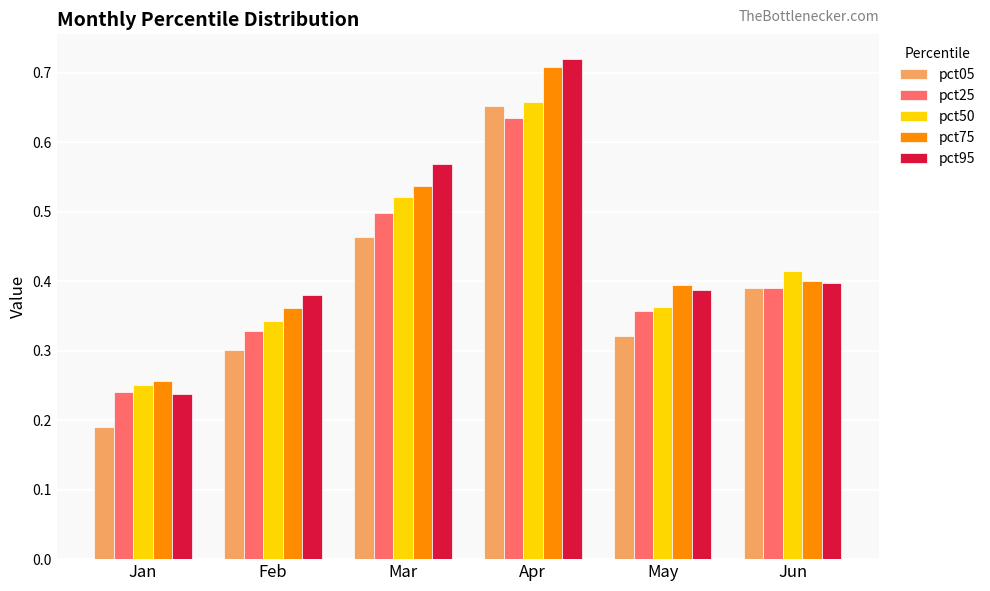

What is the total value across all series at Jan?

1.2